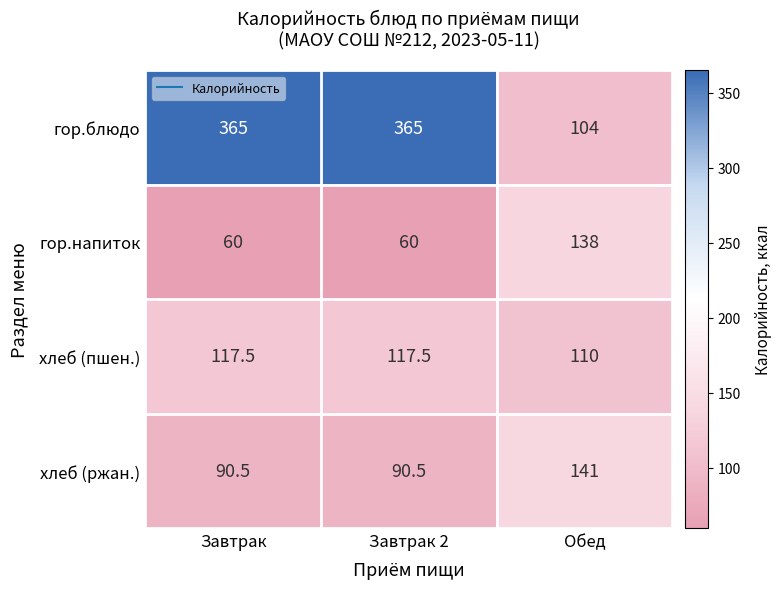

Between Завтрак 2 and Обед, which series saw the biggest shift?

гор.блюдо